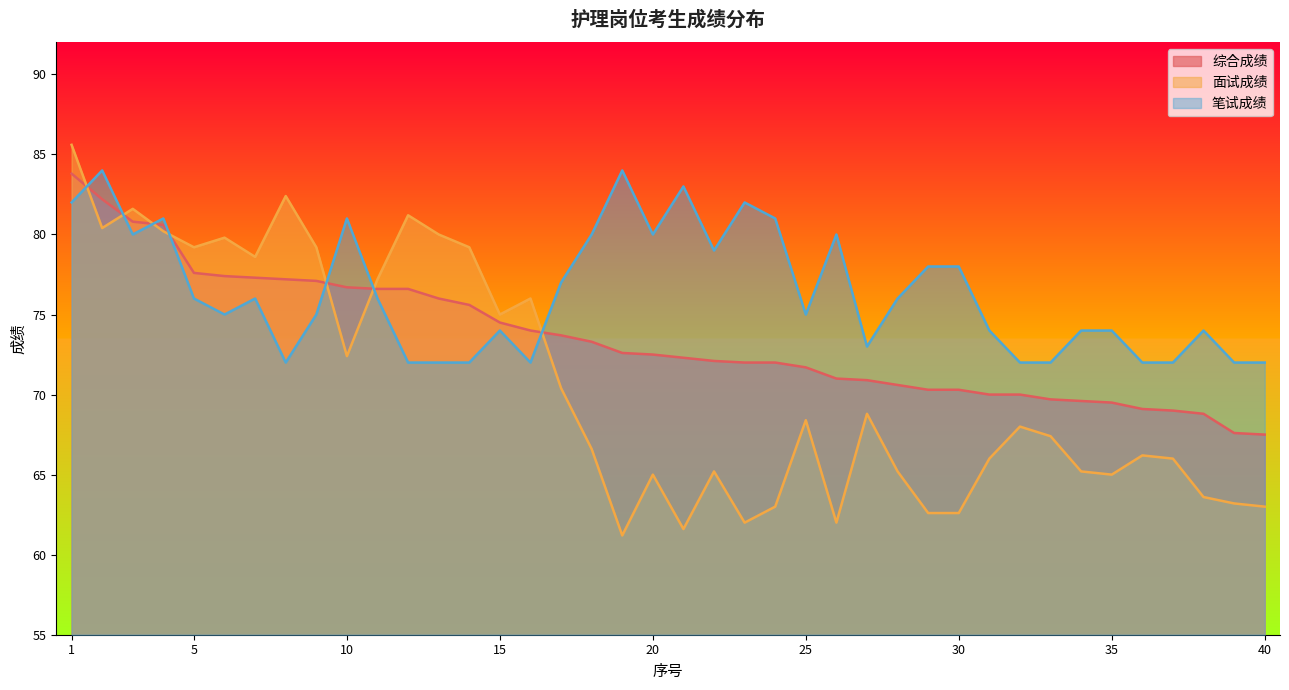

Rank the categories by 笔试成绩 value from highest to lowest.

2, 19, 21, 1, 23, 4, 10, 24, 3, 18, 20, 26, 22, 29, 30, 17, 5, 7, 11, 28, 6, 9, 25, 15, 31, 34, 35, 38, 27, 8, 12, 13, 14, 16, 32, 33, 36, 37, 39, 40